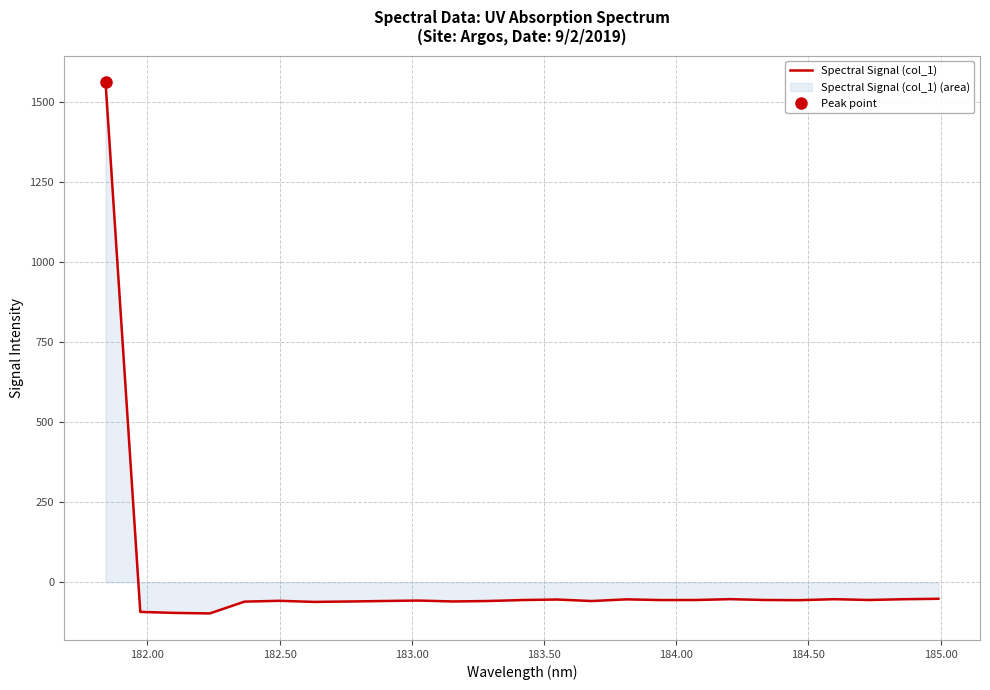

What is the highest value of the Spectral Signal (col_1) series?

1562.0